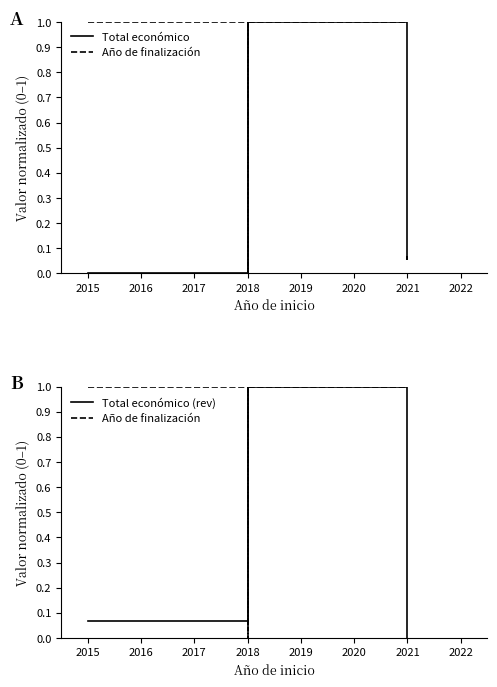

Which series has the largest total across all categories?

Año de finalización